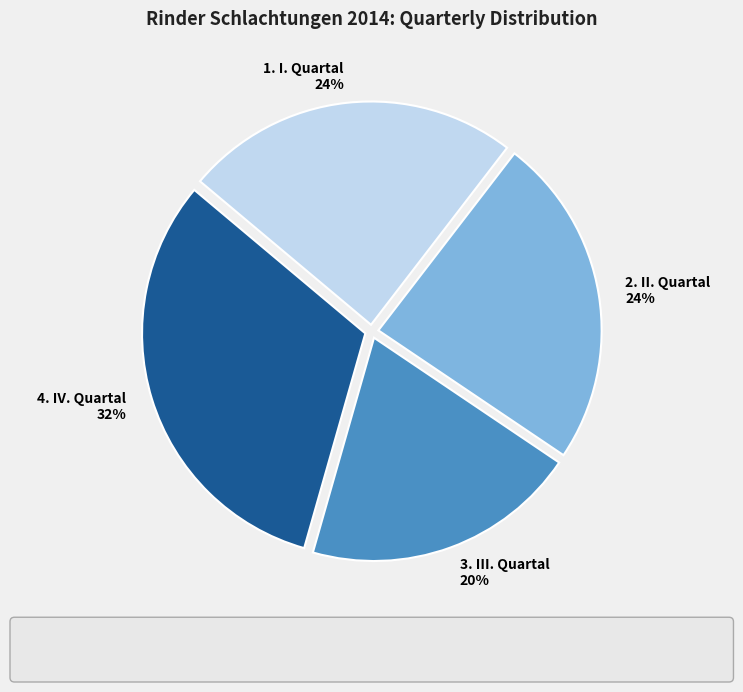

How many slices are in this pie chart?

4